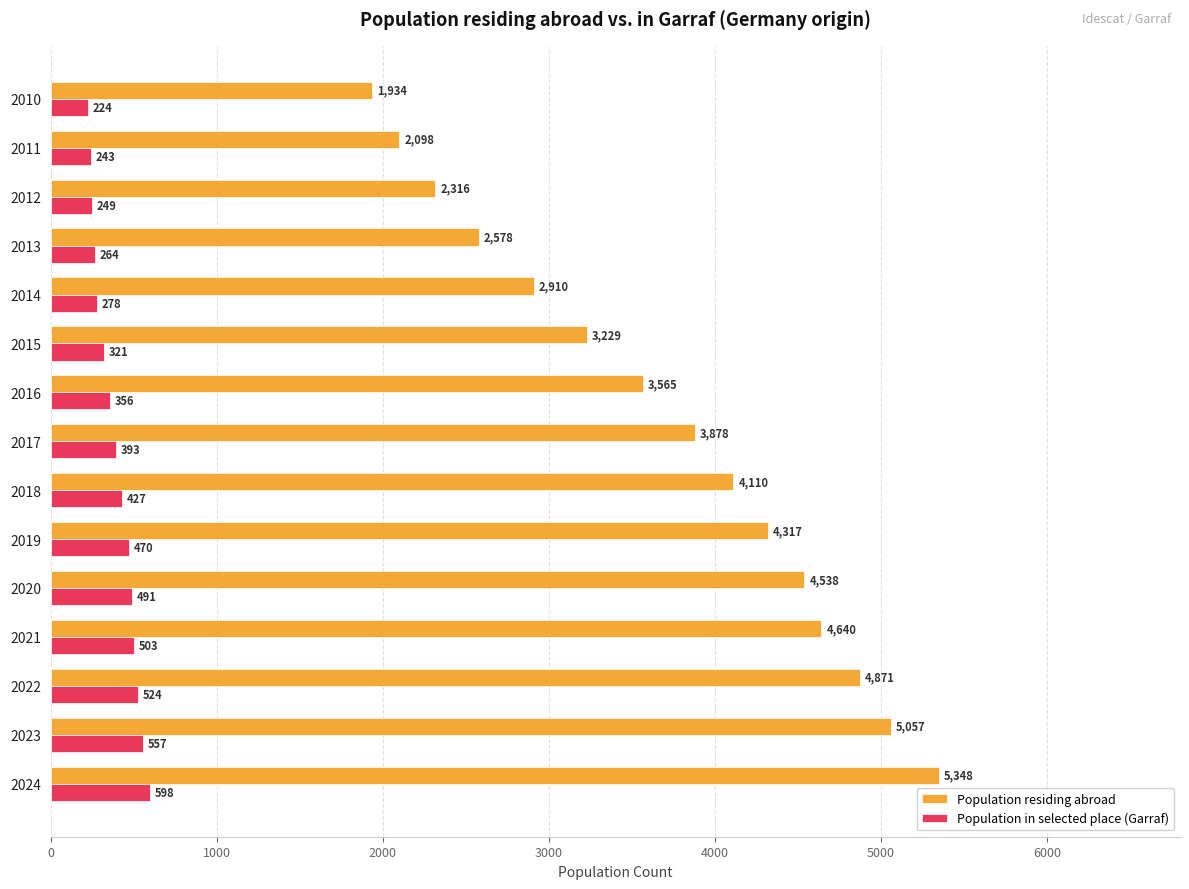

Which category has the lowest value in the Population in selected place (Garraf) series?

2010